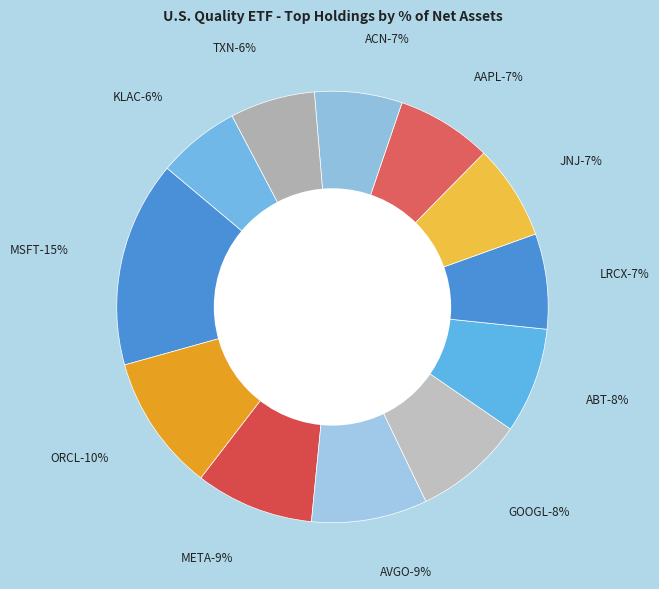

What is the smallest slice in the pie chart?

KLAC